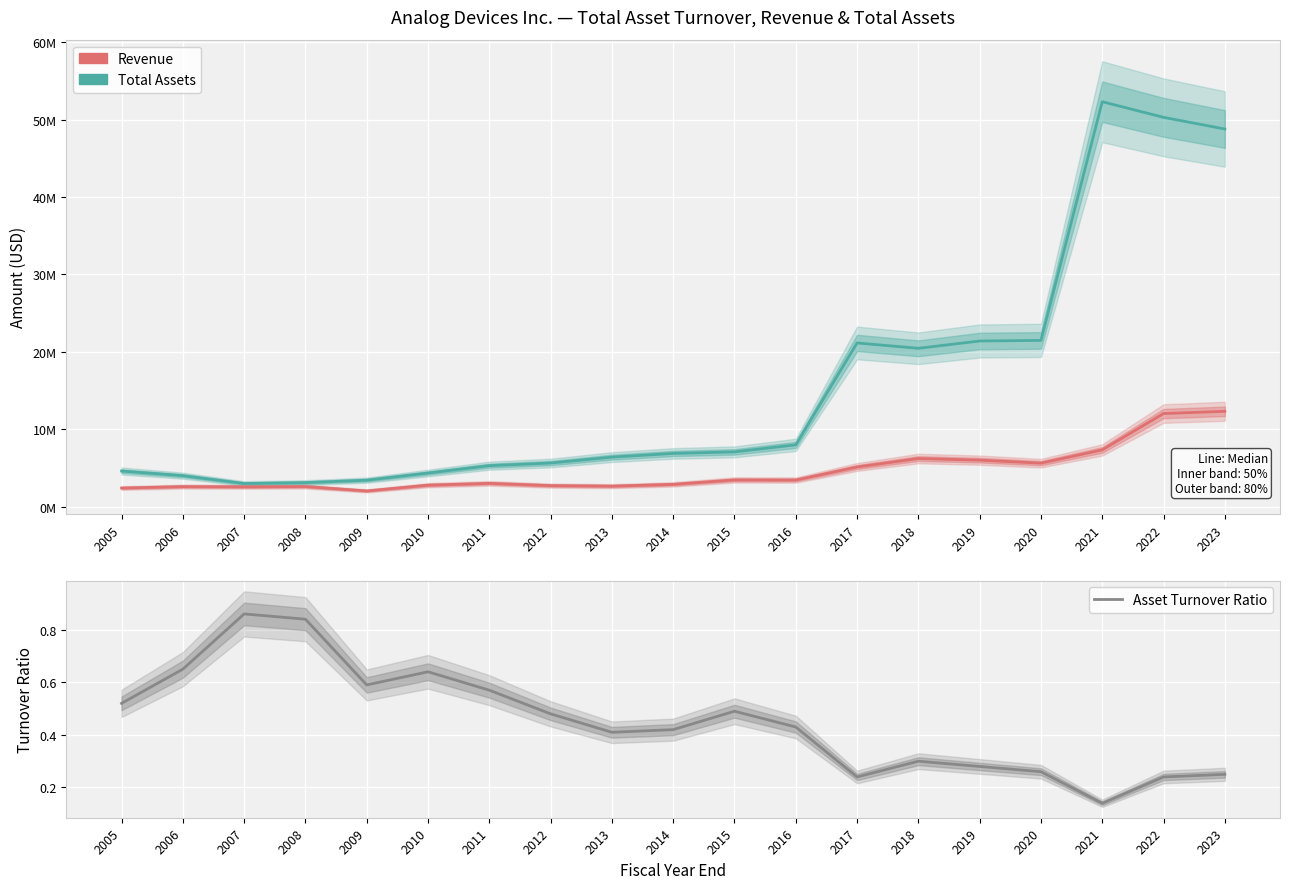

How many distinct data groups are displayed?

3